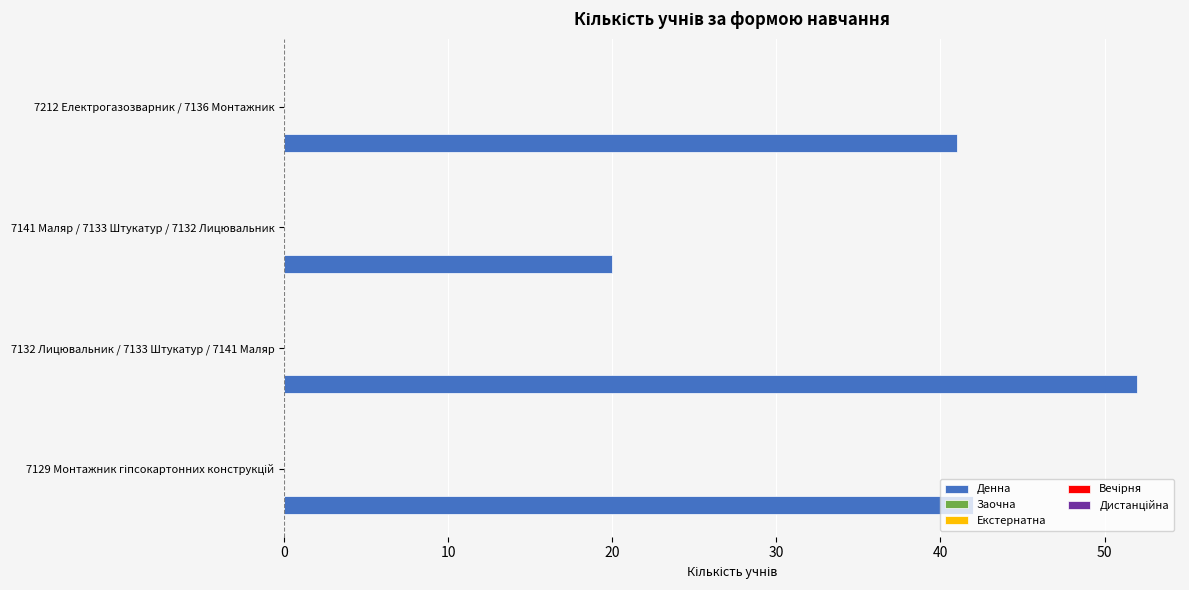

Are the bars grouped side by side (vs. stacked)?

No